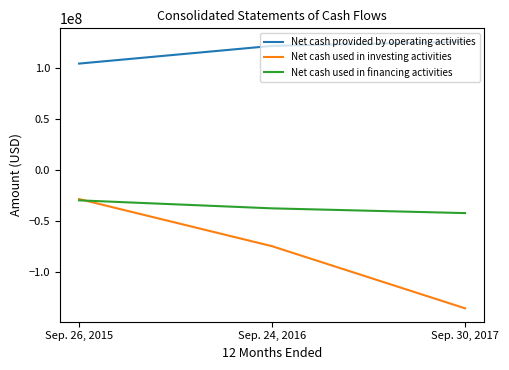

What is the total value across all series at Sep. 24, 2016?

9050000